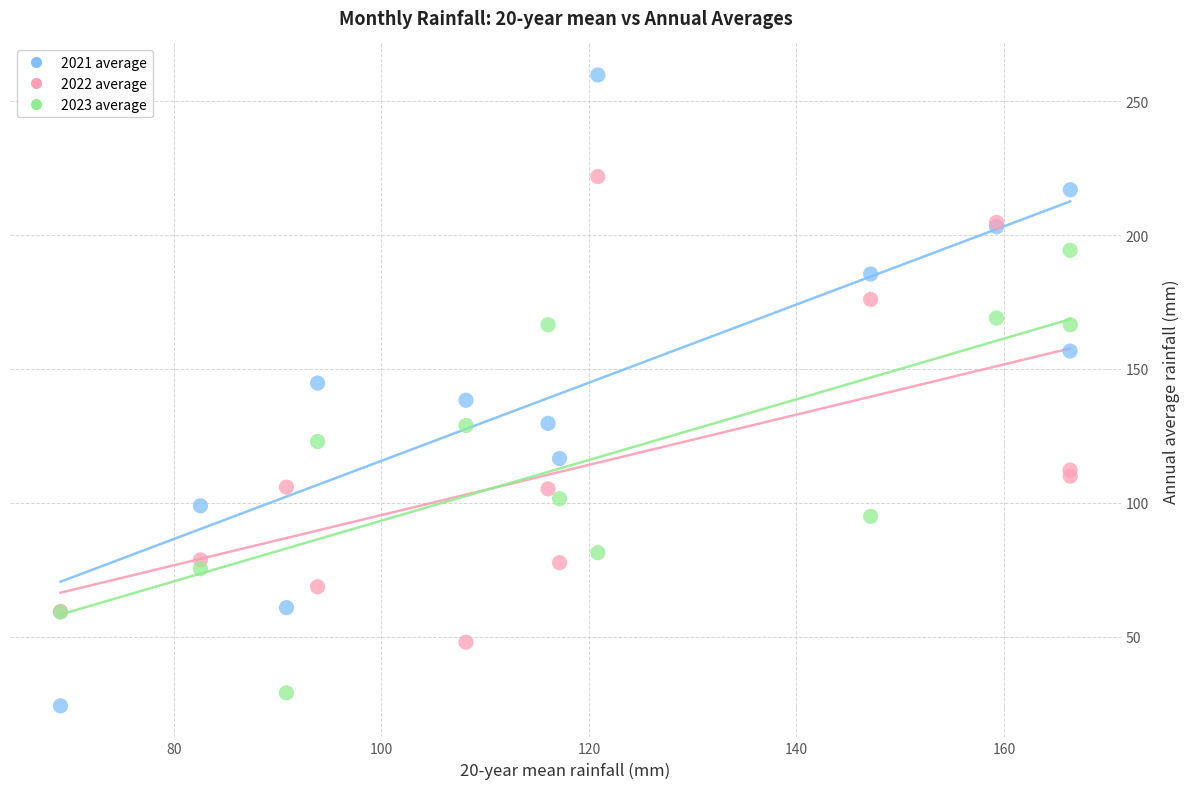

Which series reaches the minimum Y coordinate?

2021 average